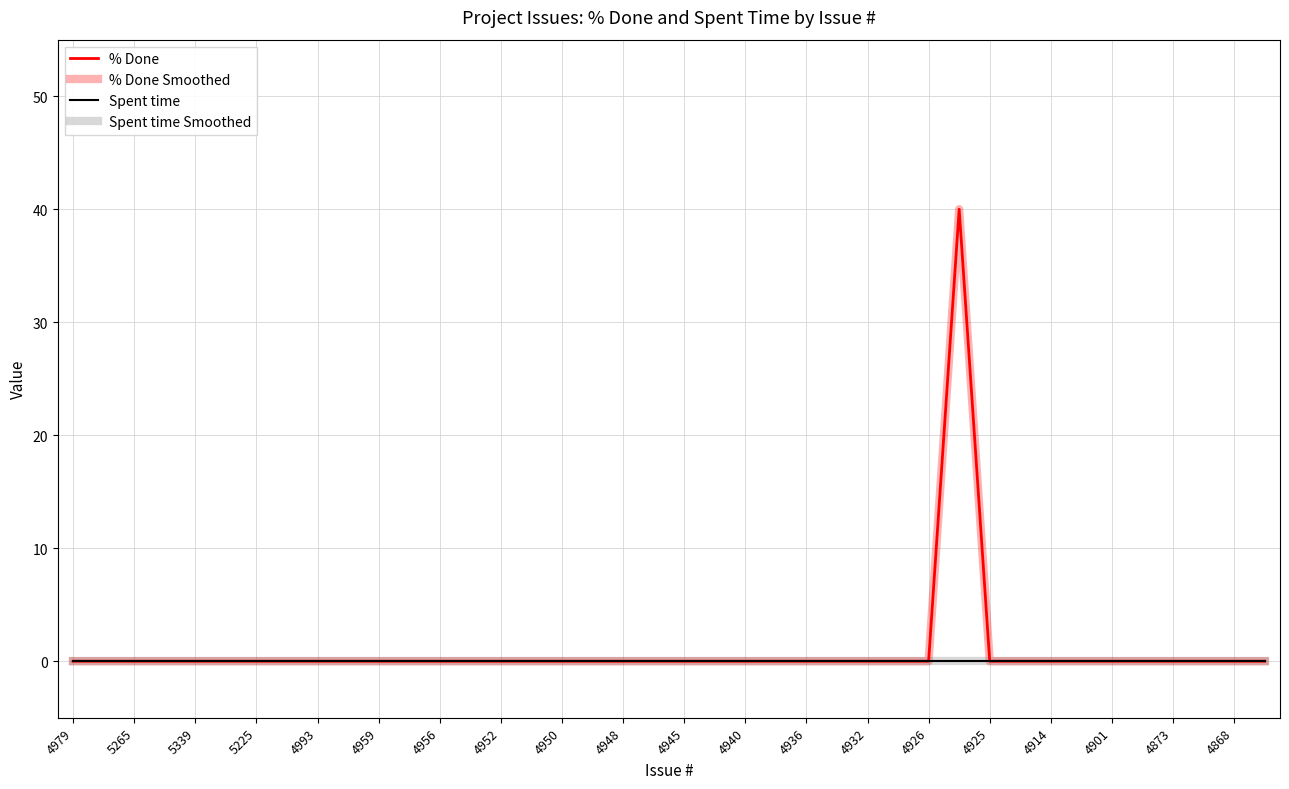

Does the chart display data point markers on the line(s)?

No